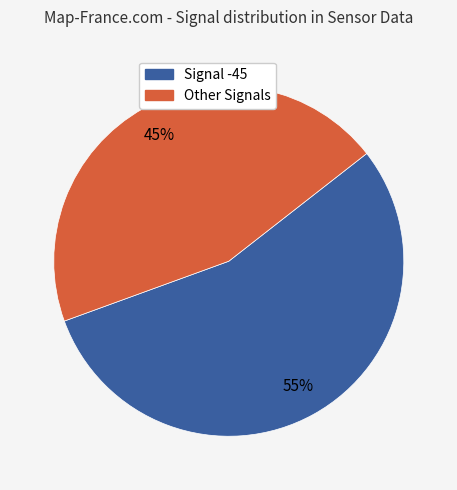

To the nearest percent, what is the difference between the largest and smallest slice percentages?

10%